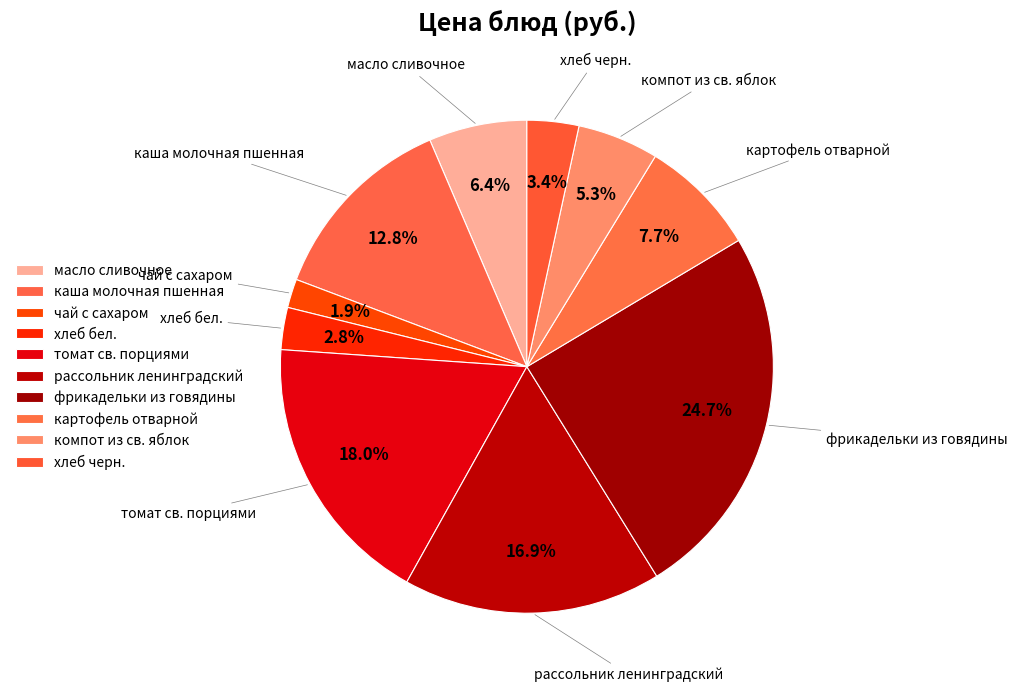

Does картофель отварной represent more than half of the total?

No